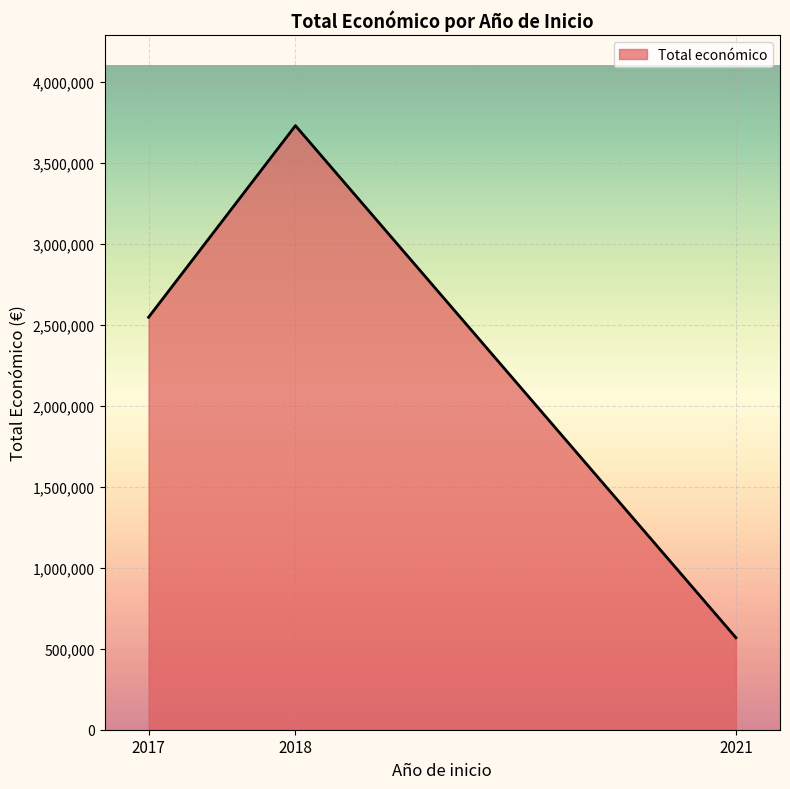

Rank the categories by value from lowest to highest.

2021, 2017, 2018